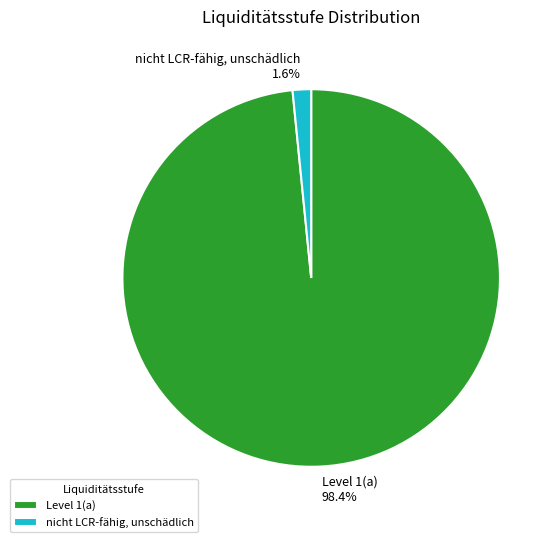

Does Level 1(a) account for over 50% of the chart?

Yes